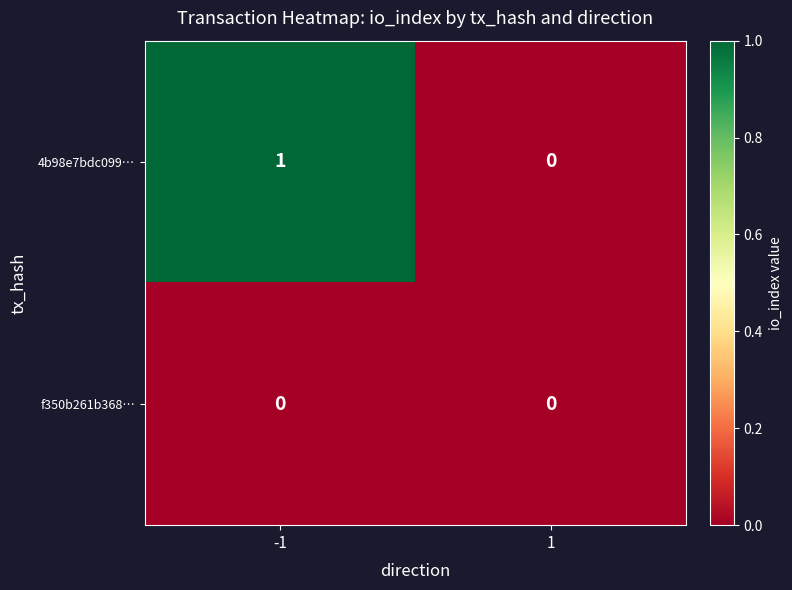

At which category is the sum across all series the highest?

-1